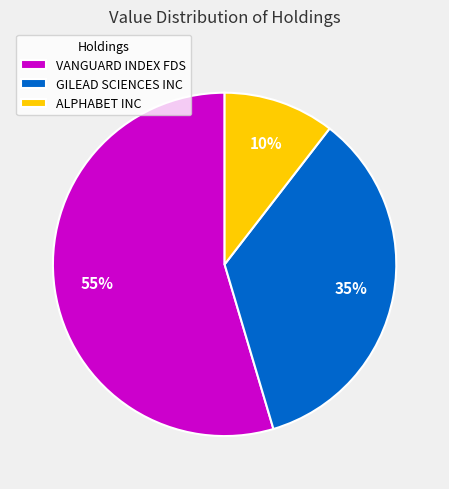

Which slice is the smallest?

ALPHABET INC